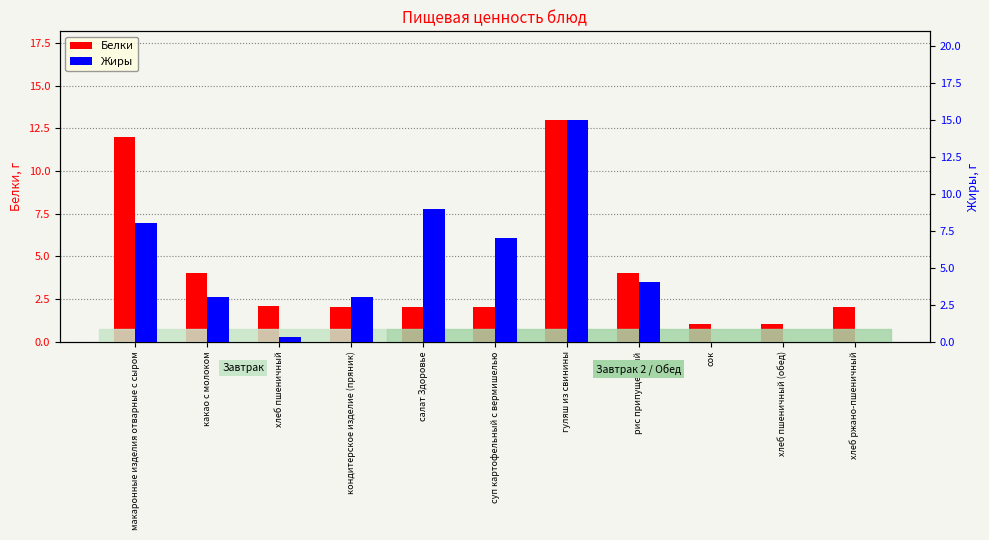

Count the number of categories in the chart.

11